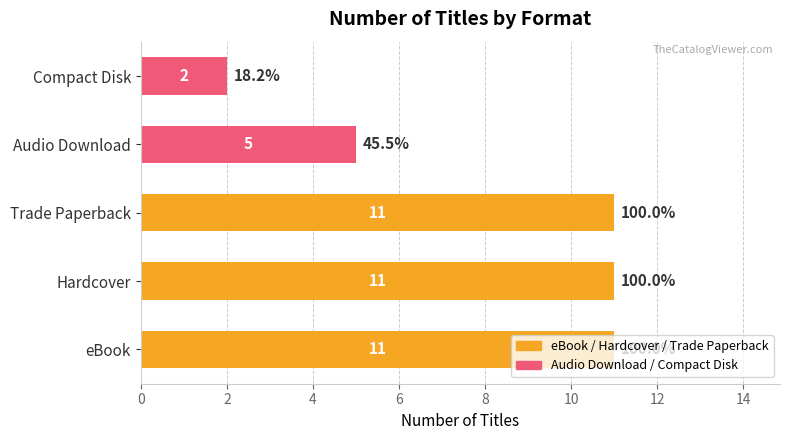

The value at Audio Download is 3. True or false?

False